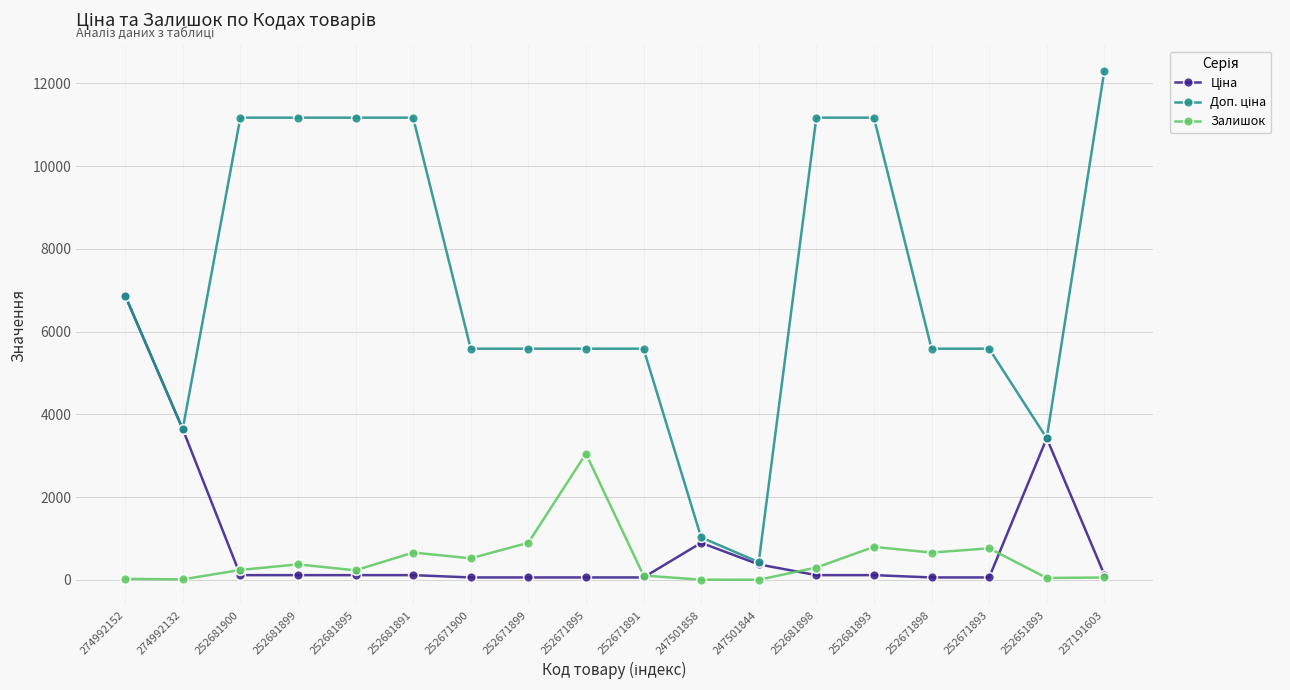

Is it true that Залишок equals 102.0 at 252671891?

True